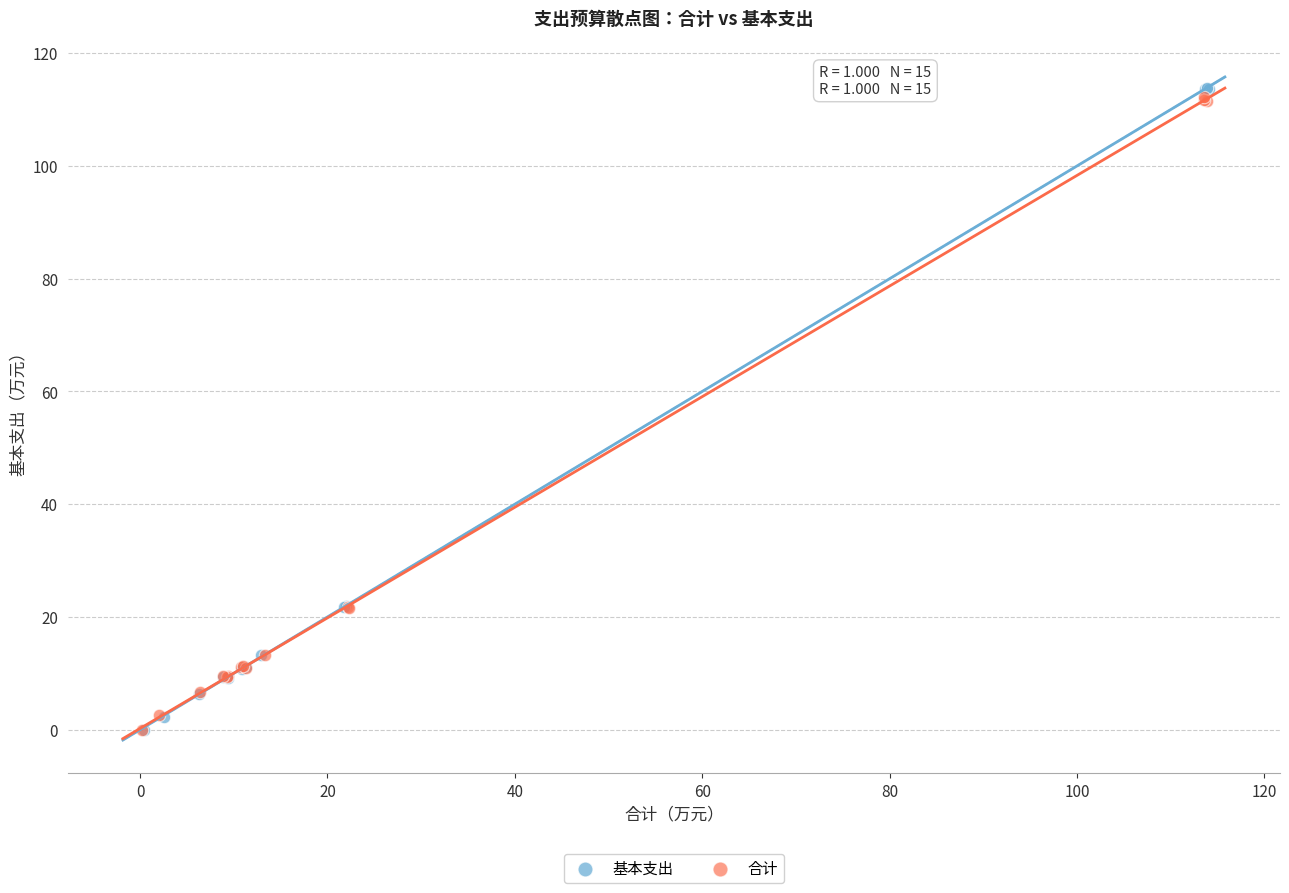

Which series has the widest spread of Y values?

基本支出